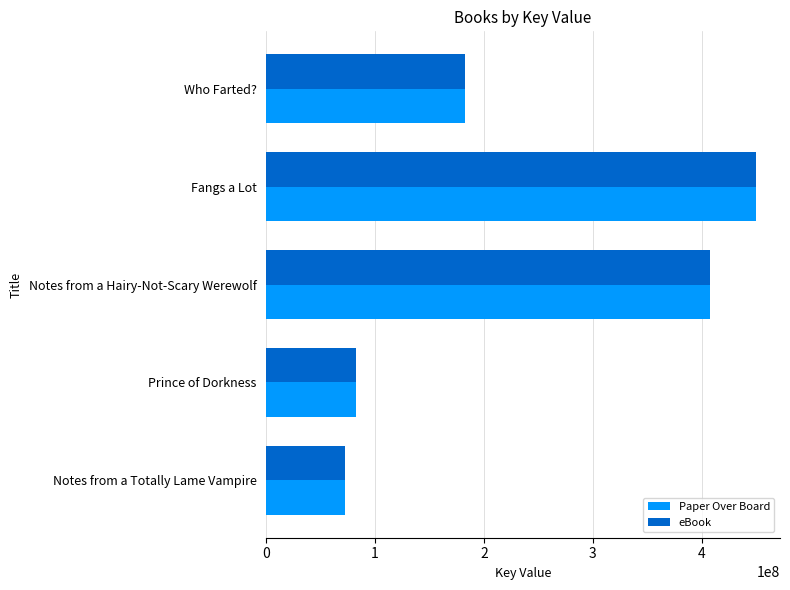

Where is eBook nearest to the value 260946187?

Who Farted?